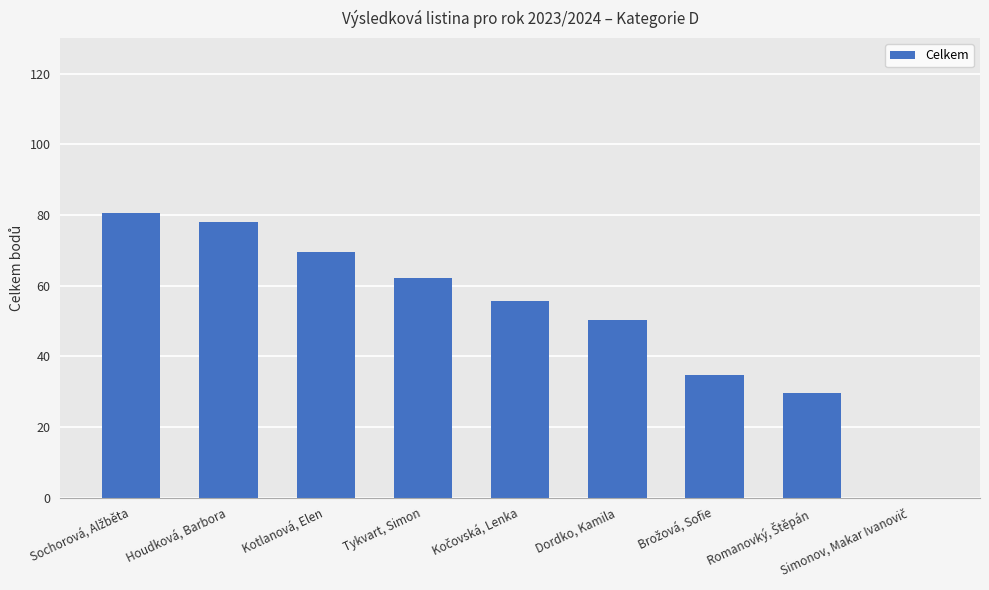

What is the sum of the values at Dordko, Kamila and Tykvart, Simon?

112.5